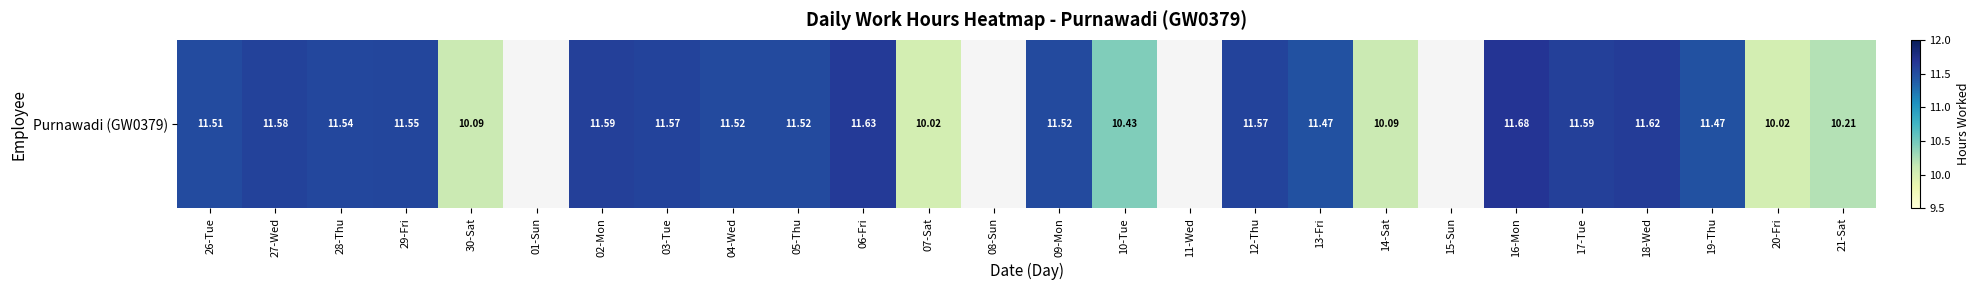

How many positive values are there?

22